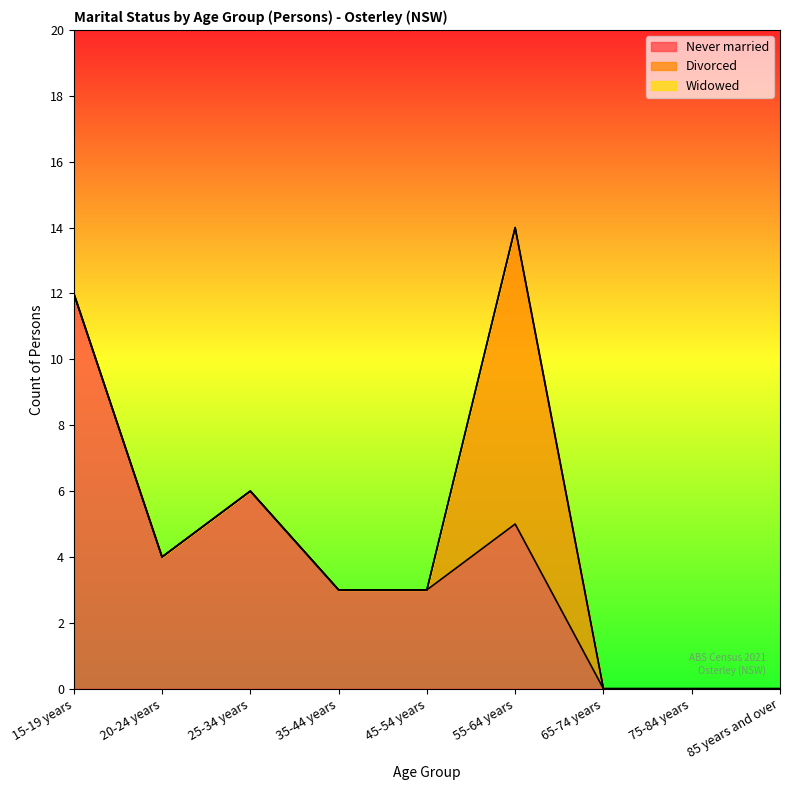

What is the average value of the Never married series?

4